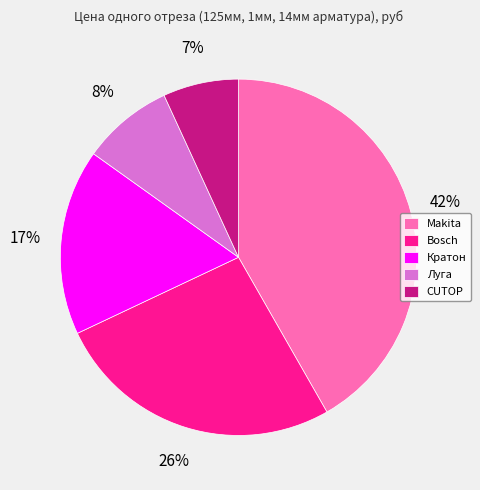

Is the sum of CUTOP and Makita greater than half?

No